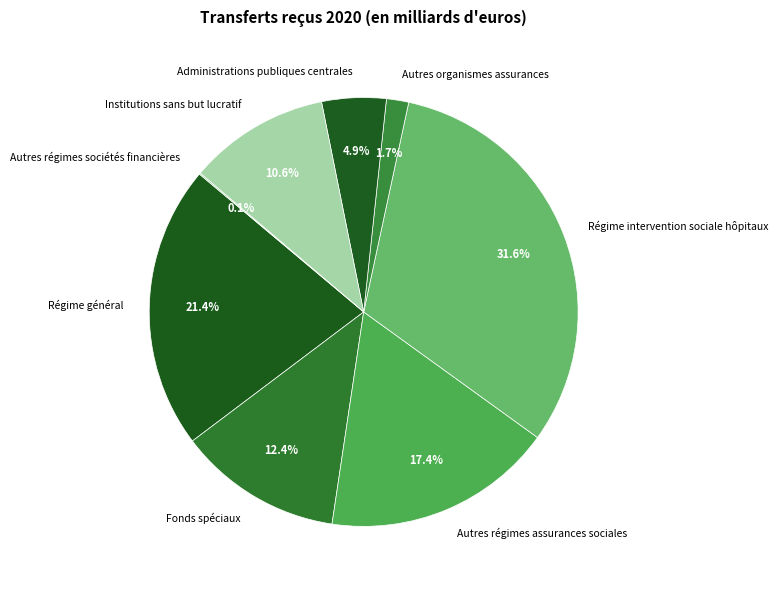

How much of the chart is everything except Régime général?

78.6%